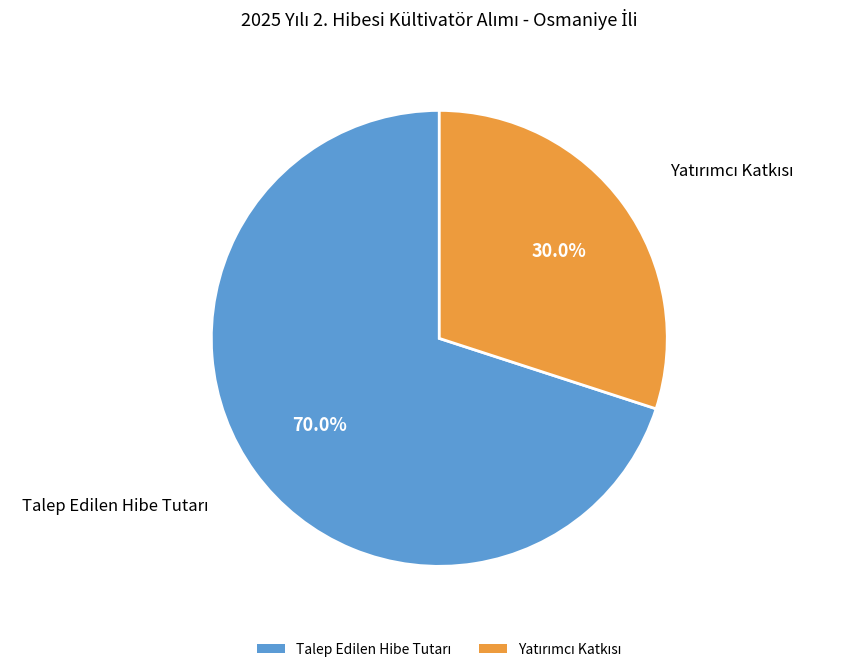

Does any single category account for the majority?

Yes